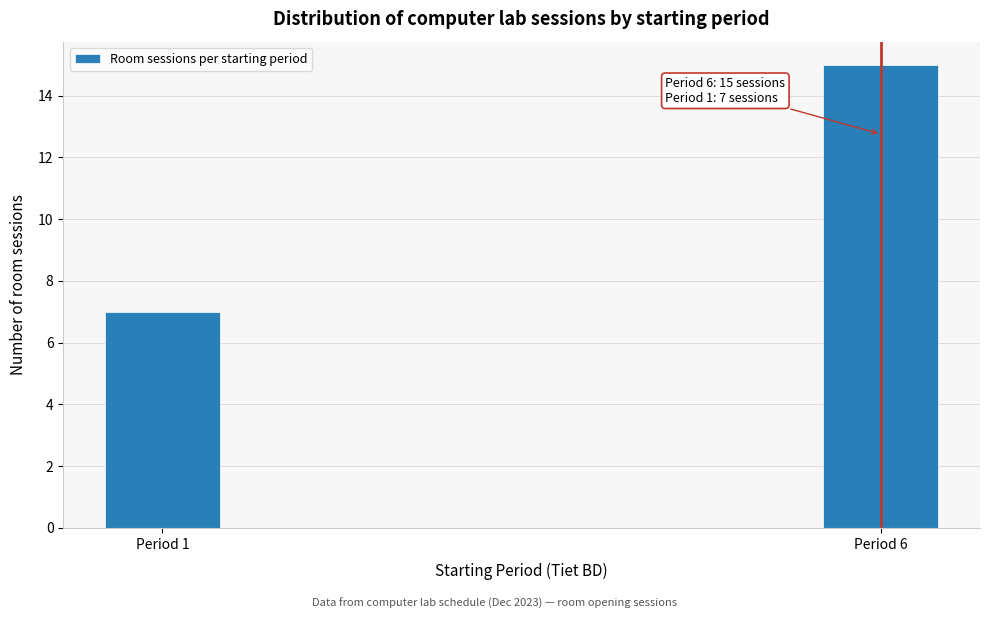

Reading right to left, list all the values displayed in this chart.

15	7